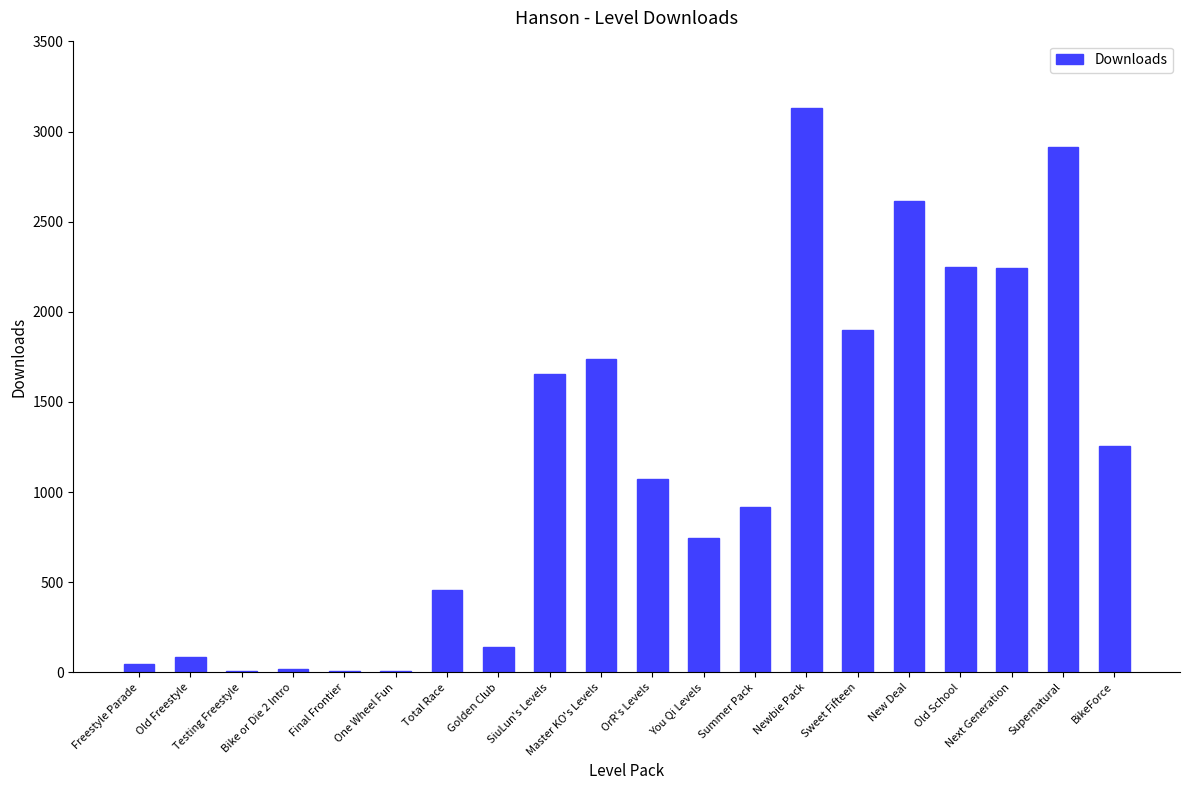

The chart shows a value of 1901 at Sweet Fifteen. True or false?

True